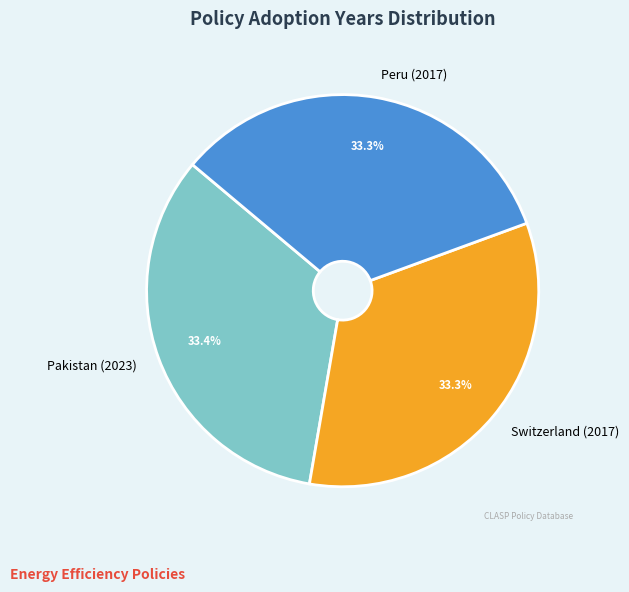

Is there a majority slice in this chart?

No